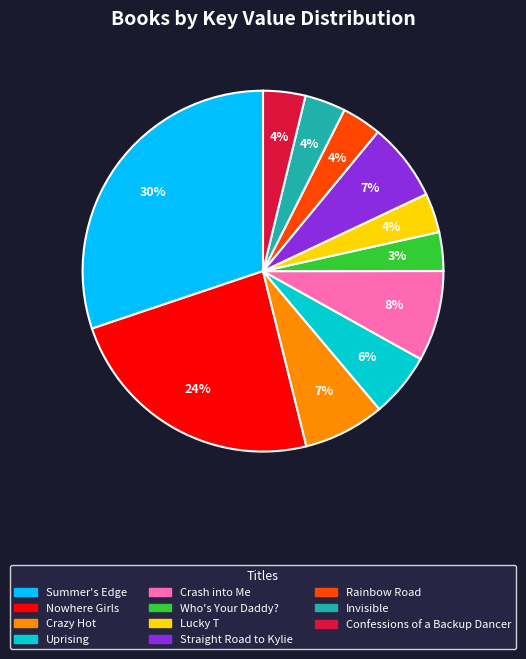

Approximately how many times larger is the value at Confessions of a Backup Dancer compared to Crash into Me?

0.5